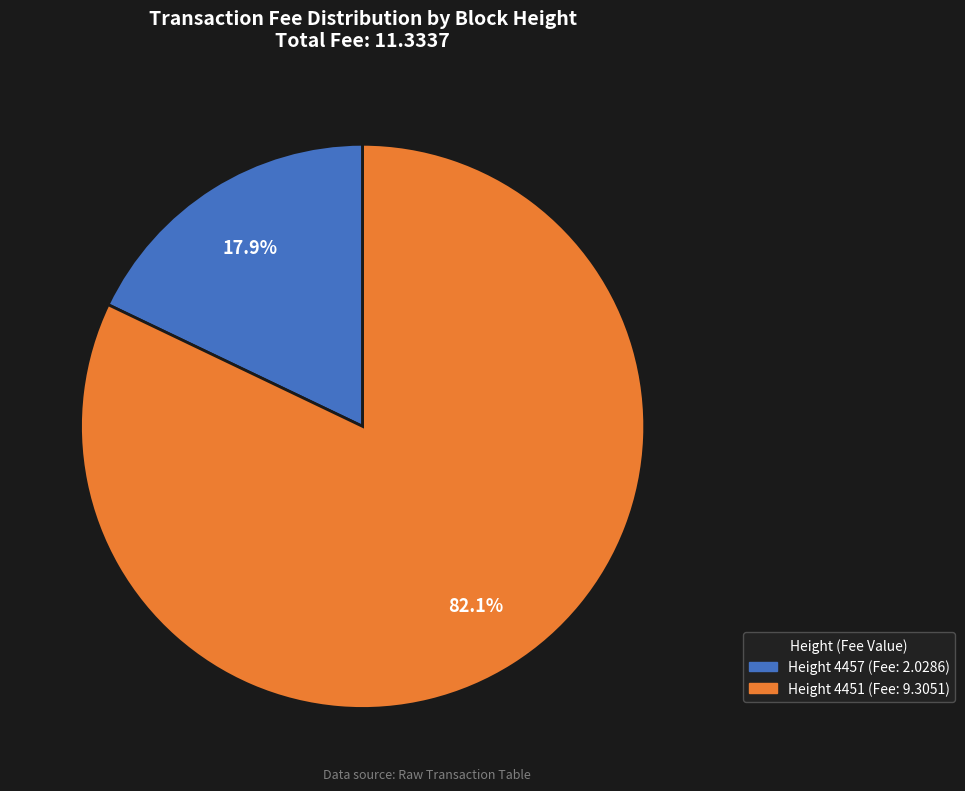

Is there any slice that represents more than half of the pie?

Yes